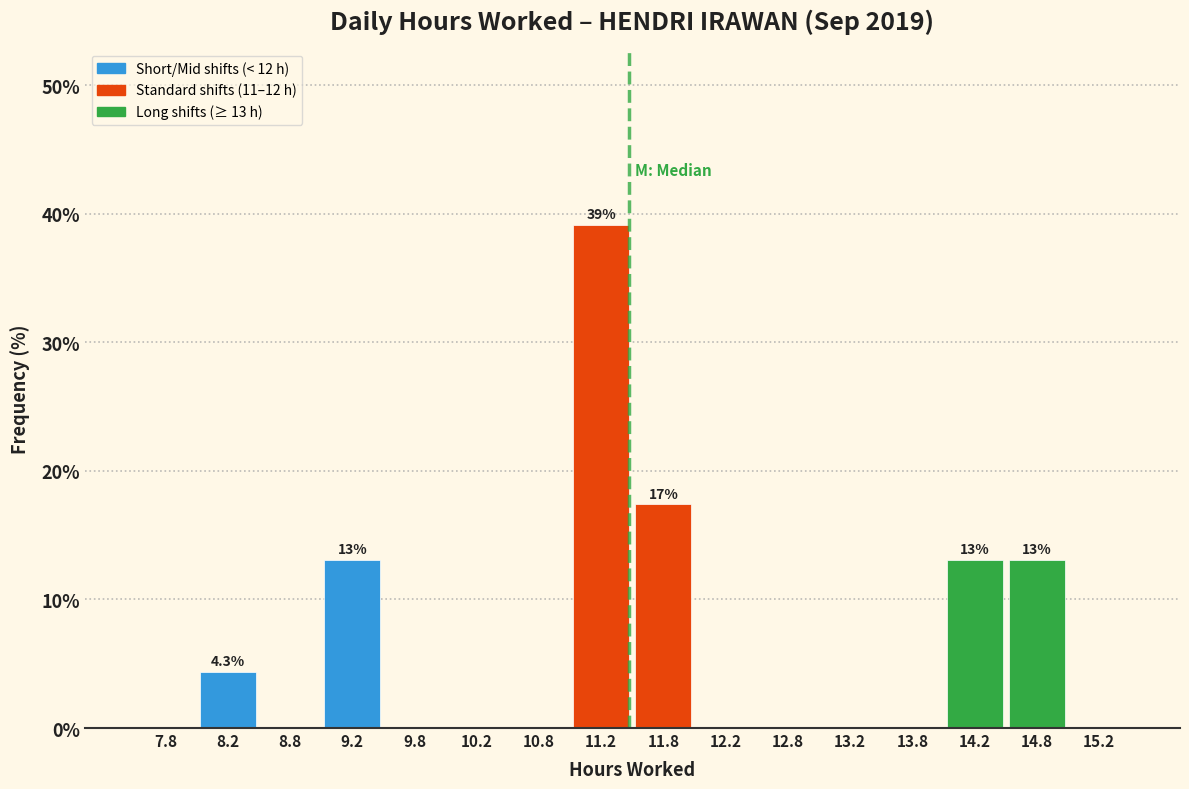

Which range on the x-axis has the tallest bar?

11.0 to 11.5